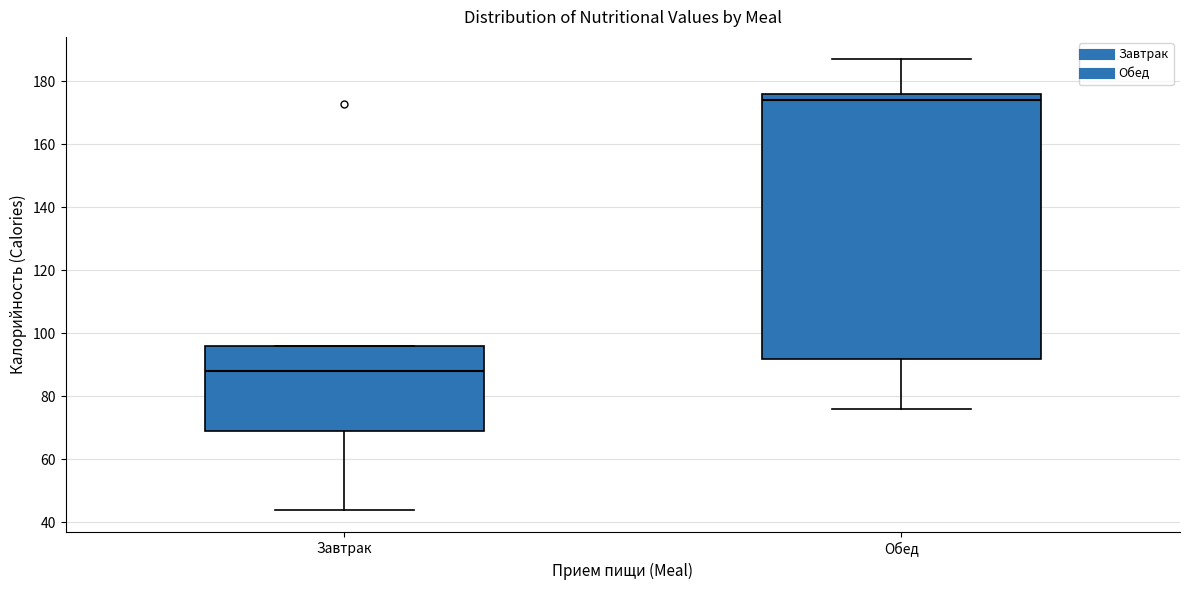

Reading left to right, transcribe this box plot: for each box, give where its median line is, the range the box spans, and where its two whiskers end, as read against the y-axis. The values are not printed on the chart, so give them approximately, as read against the axis.

Завтрак: median 88, box 70 to 96, whiskers 44 to 96
Обед: median 174, box 92 to 176, whiskers 76 to 188